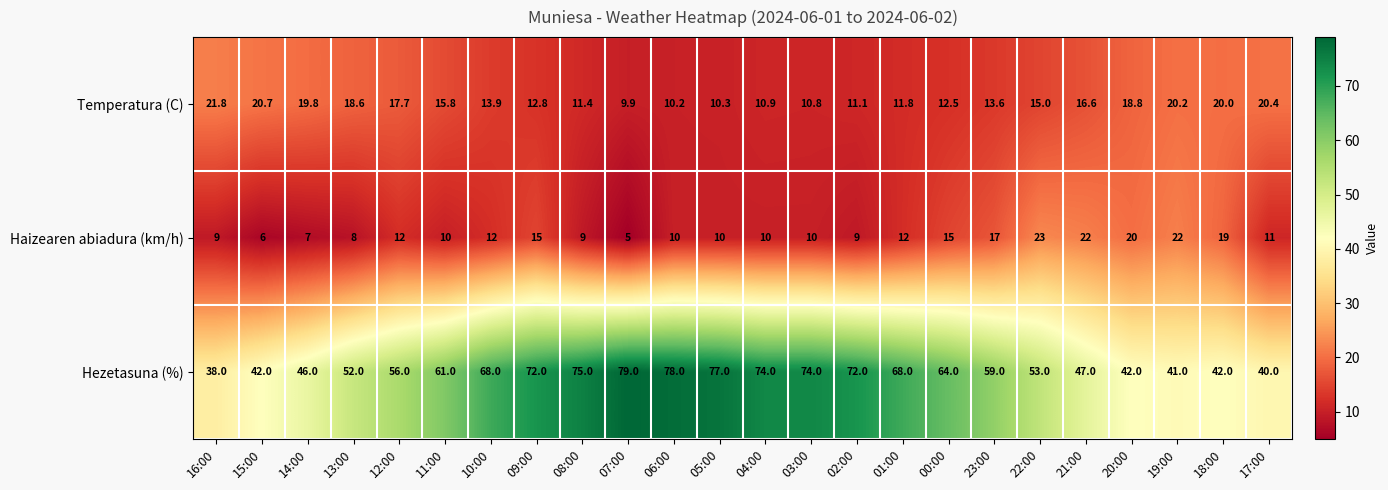

Where is Temperatura (C) nearest to the value 15?

22:00